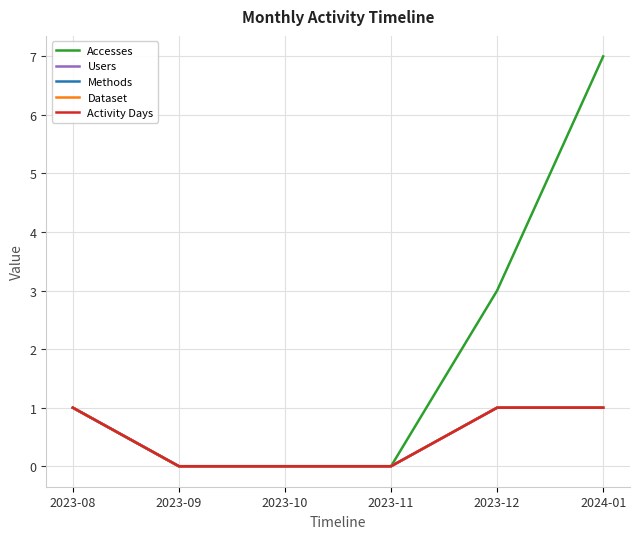

Does the chart display data point markers on the line(s)?

No